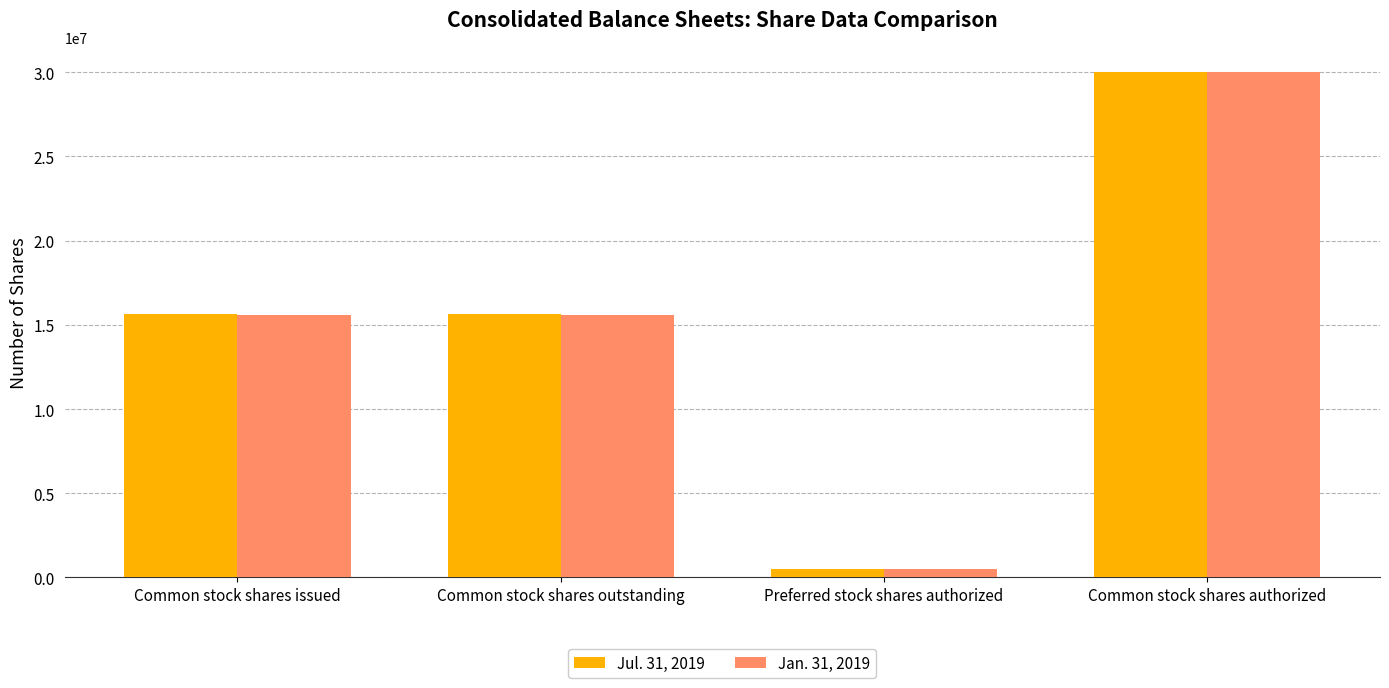

Which series changed the most between Common stock shares issued and Common stock shares authorized?

Jan. 31, 2019